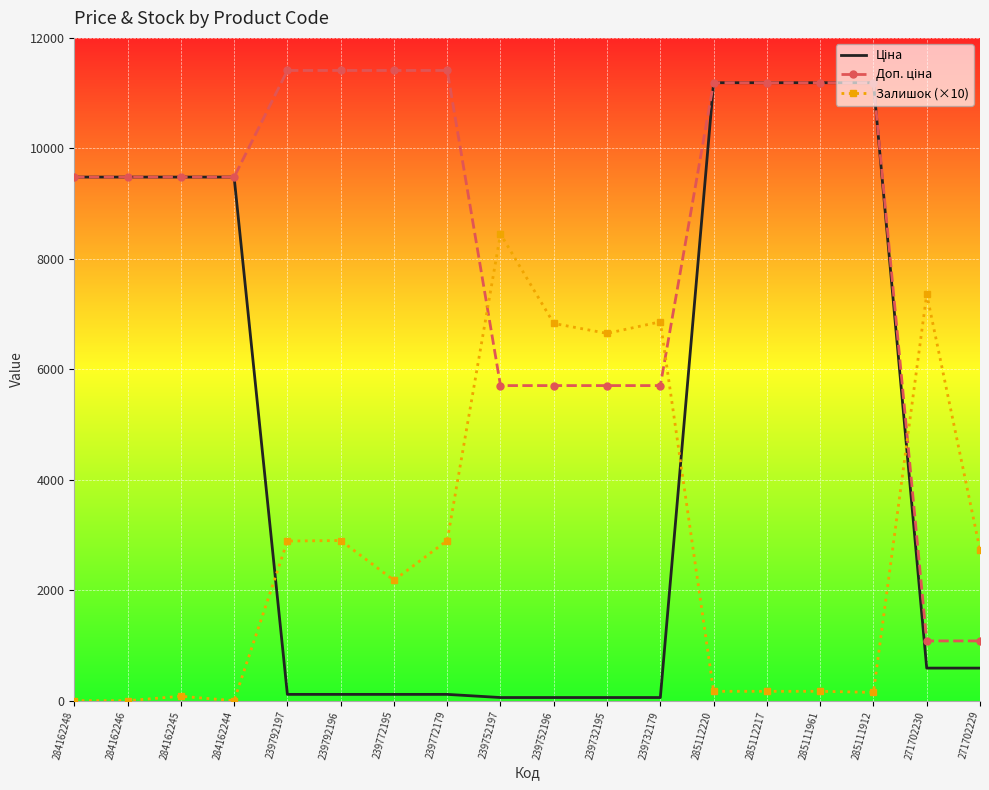

What is the greatest value displayed?

11410.0